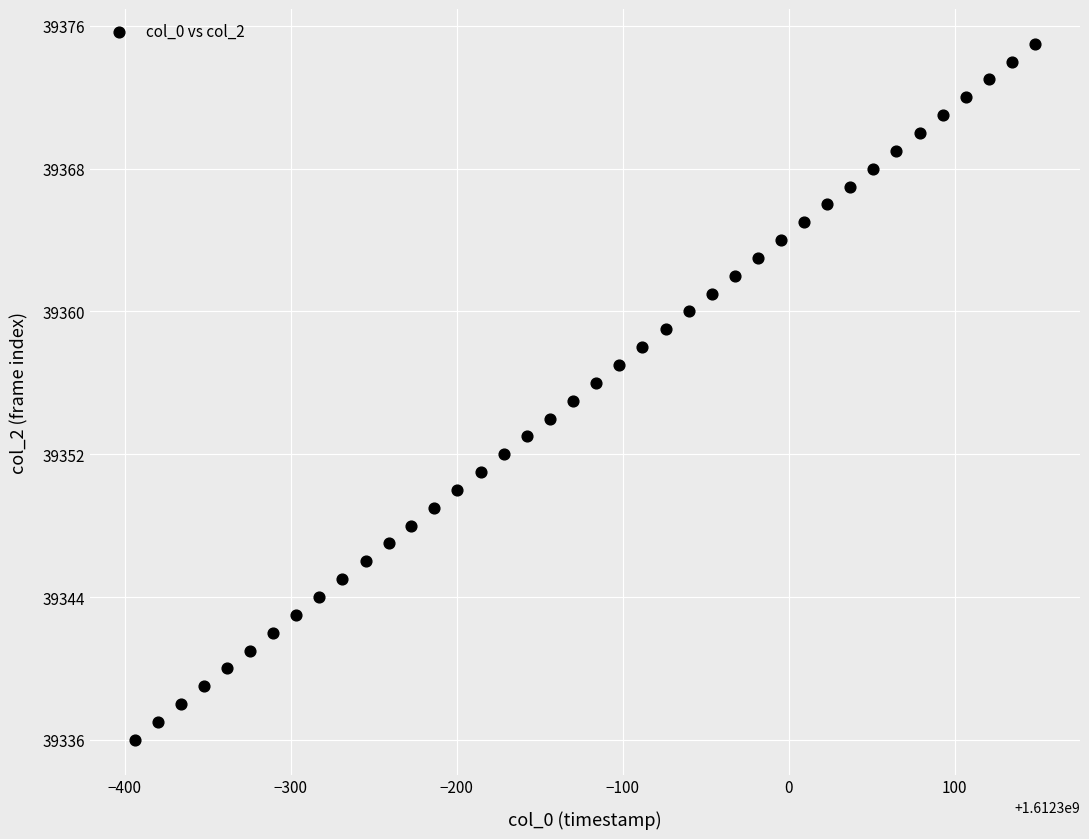

What is the range of Y values (max minus min)?

39